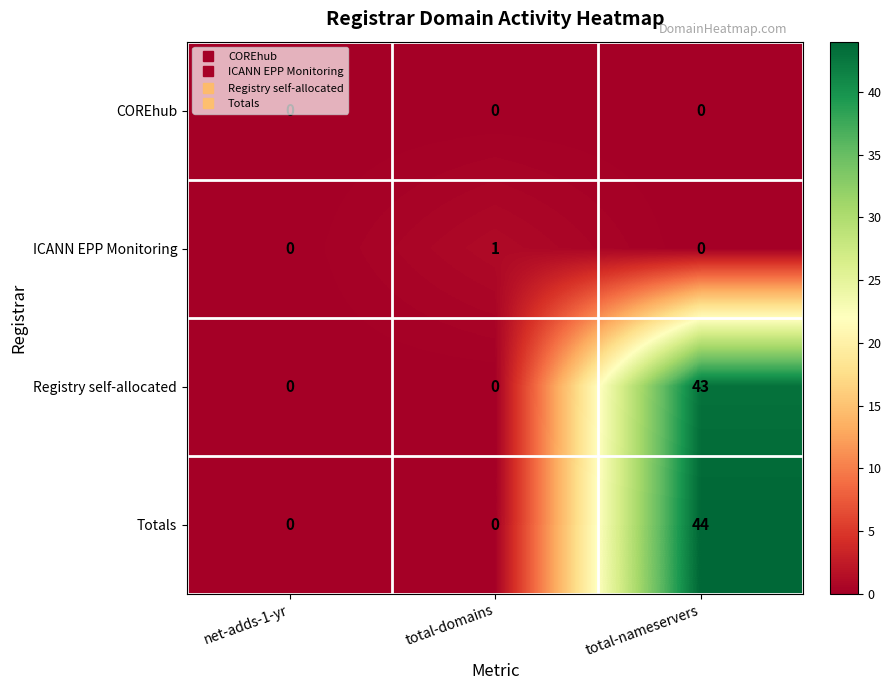

Which series has the widest spread of values?

Totals